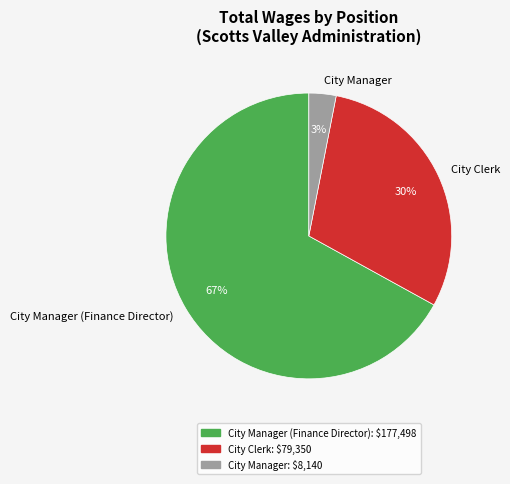

To the nearest percent, what is the difference between the largest and smallest slice percentages?

64%